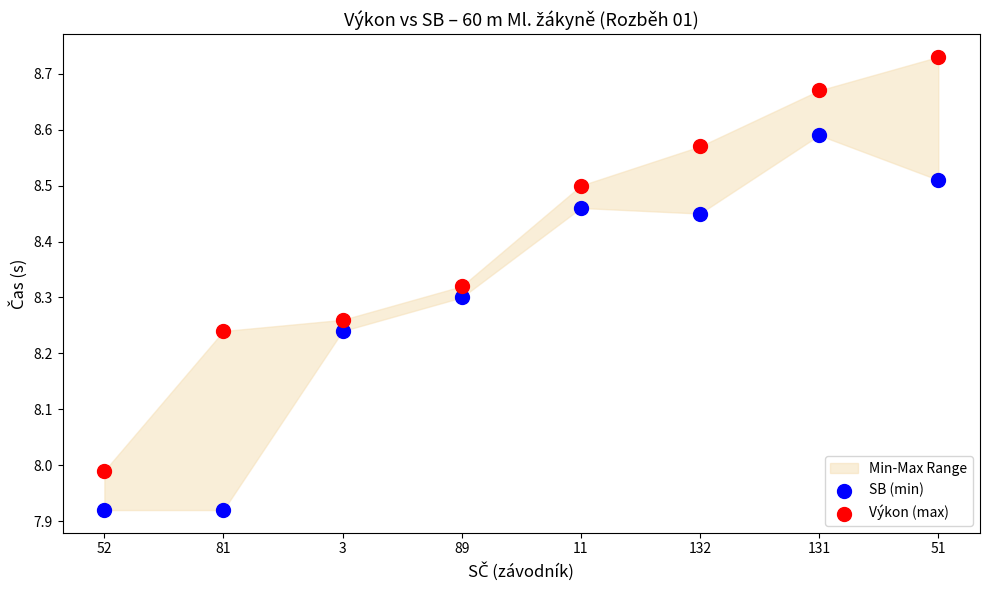

Across all data points, what is the range of Y values (max minus min)?

0.8